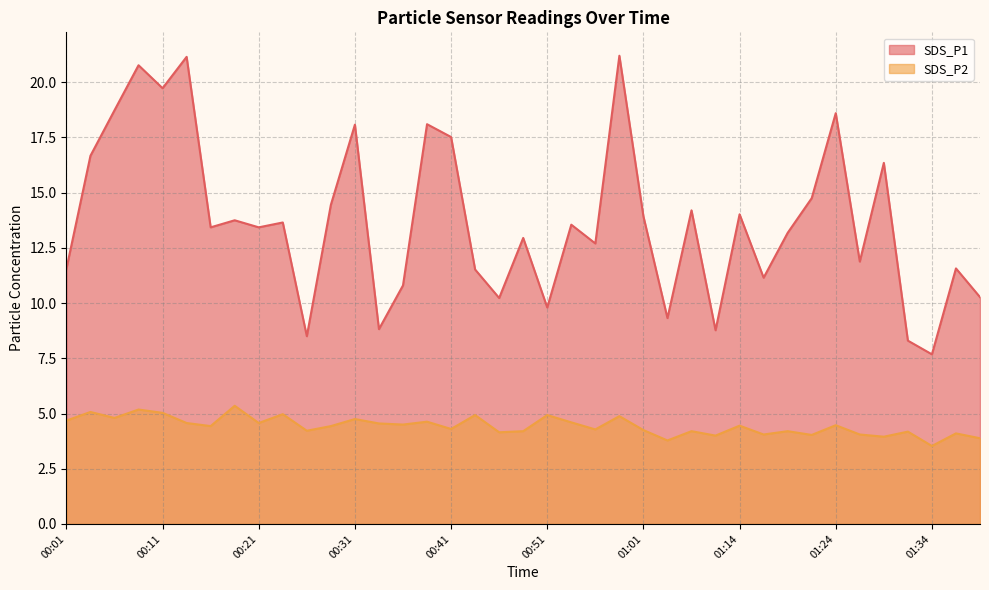

True or false: SDS_P2 and SDS_P1 cross at least once.

False